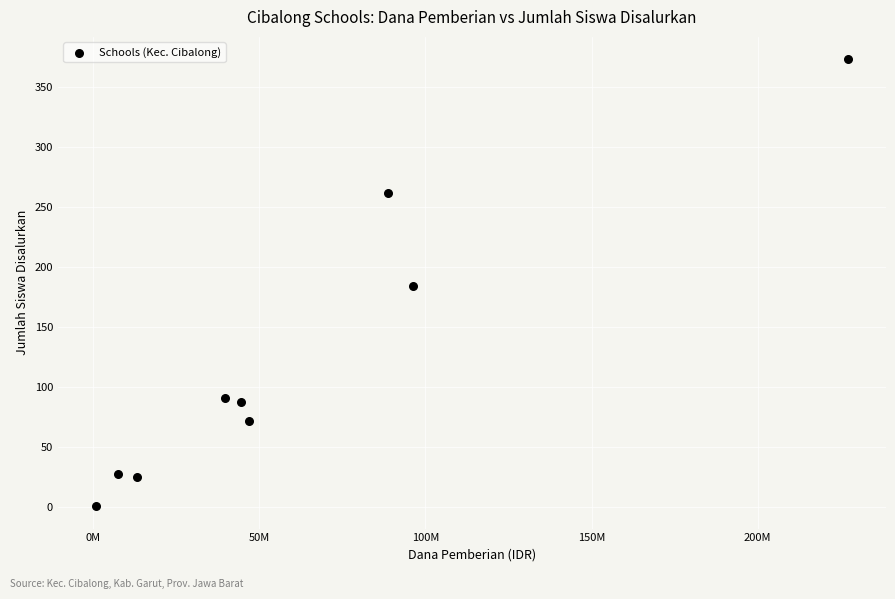

What is the average X value?

62791667